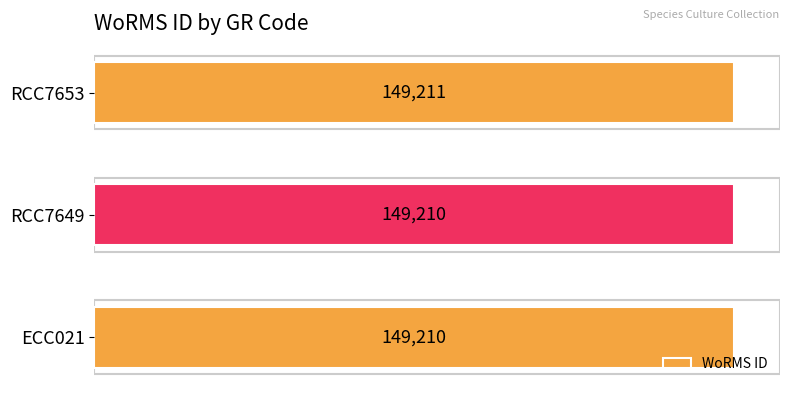

How many distinct data groups are displayed?

1